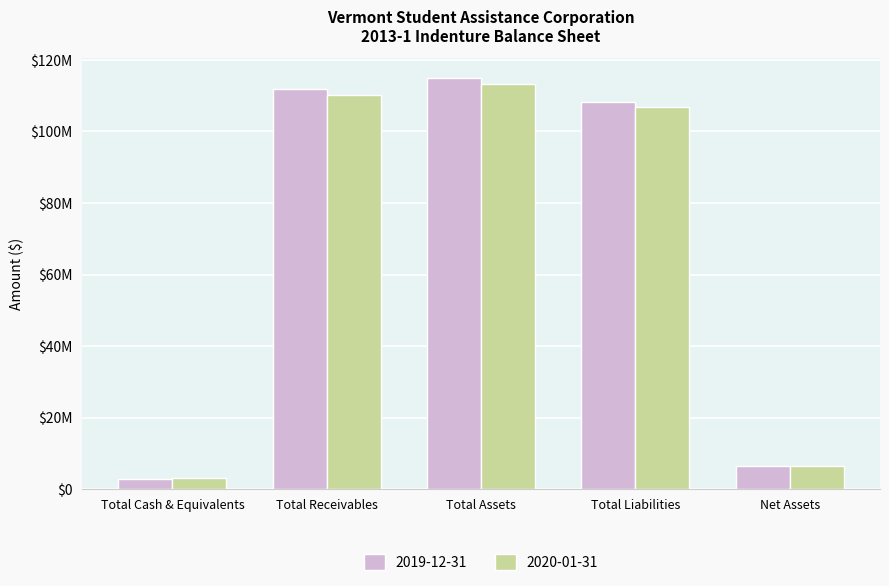

Which series has the widest spread of values?

2019-12-31